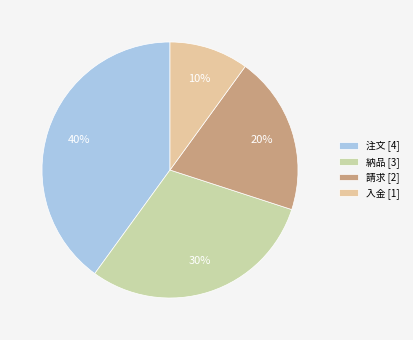

Is 入金 [1] the majority of the pie?

No